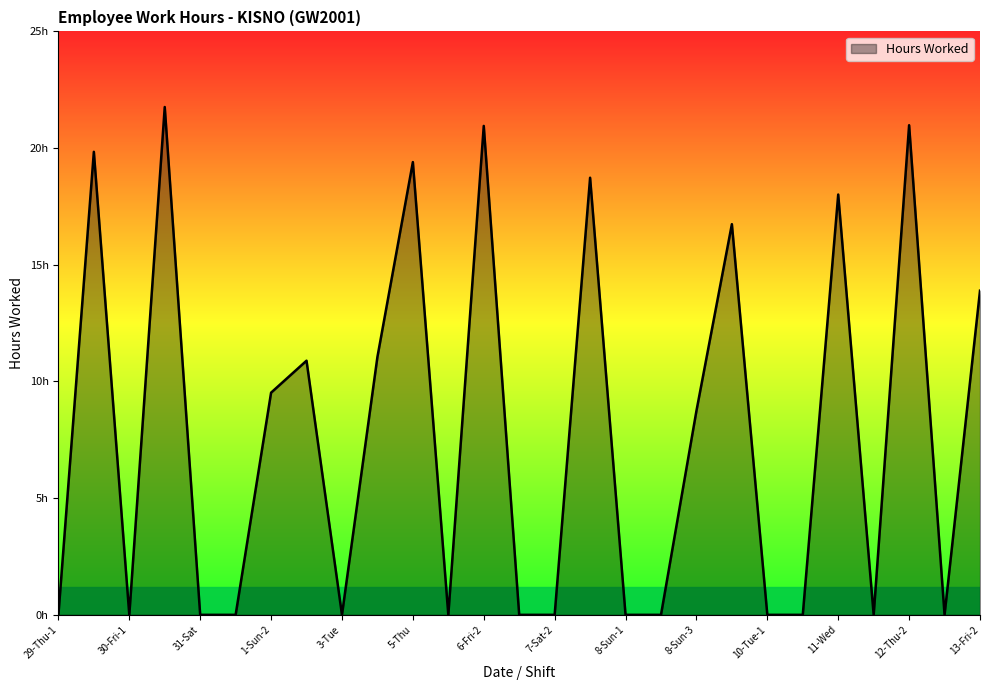

Rank the categories by value from highest to lowest.

30-Fri-2, 12-Thu-2, 6-Fri-2, 29-Thu-2, 5-Thu, 7-Sat-3, 11-Wed, 9-Mon, 13-Fri-2, 4-Wed, 2-Mon, 1-Sun-2, 8-Sun-3, 29-Thu-1, 30-Fri-1, 31-Sat, 1-Sun-1, 3-Tue, 6-Fri-1, 7-Sat-1, 7-Sat-2, 8-Sun-1, 8-Sun-2, 10-Tue-1, 10-Tue-2, 12-Thu-1, 13-Fri-1